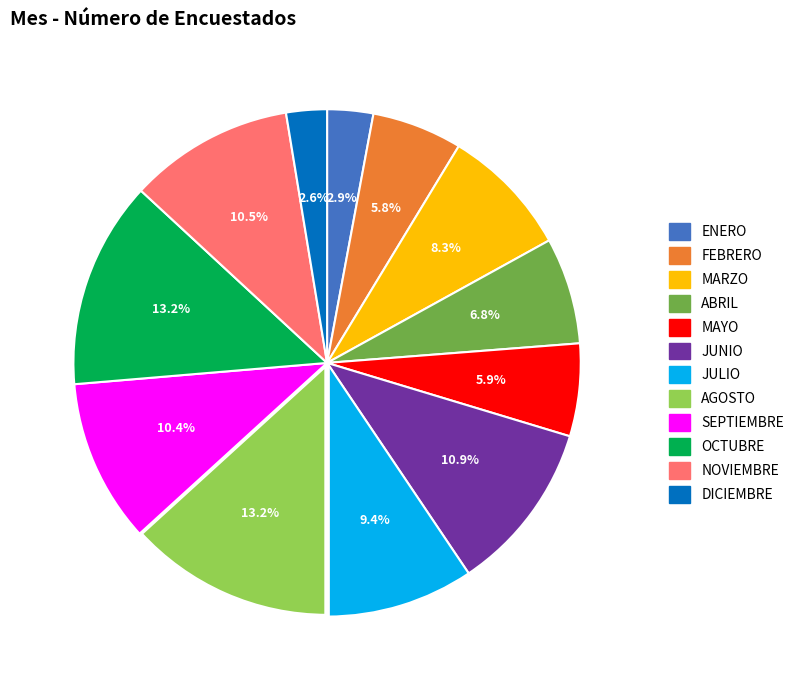

Does any single category account for the majority?

No